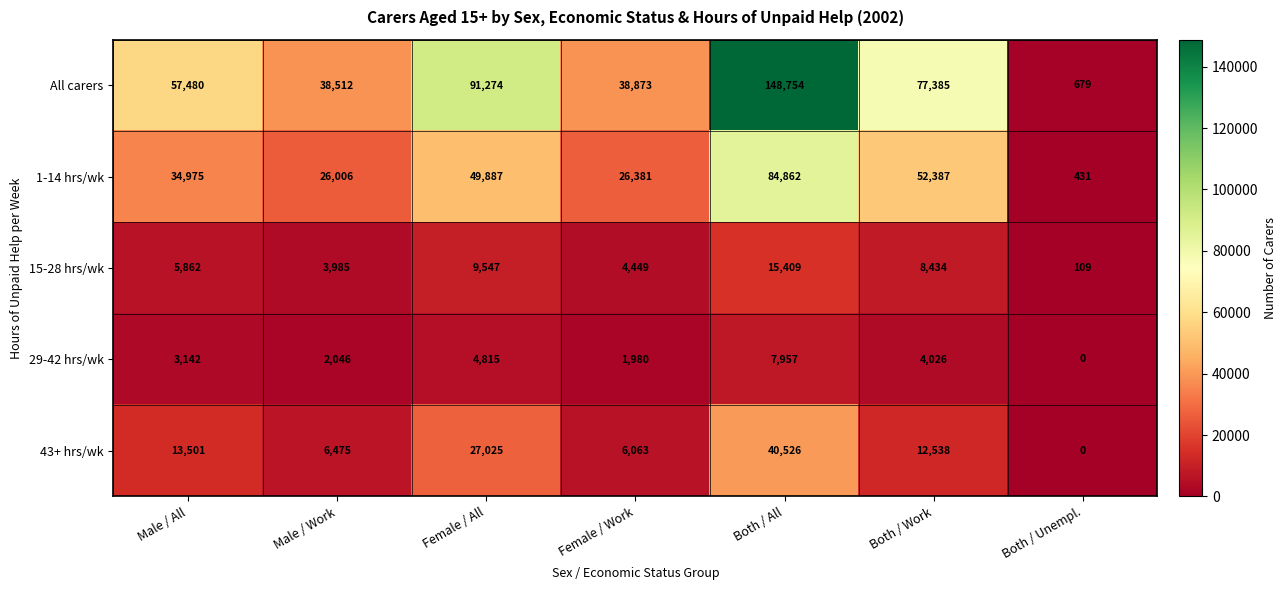

Count the number of data series in this chart.

5